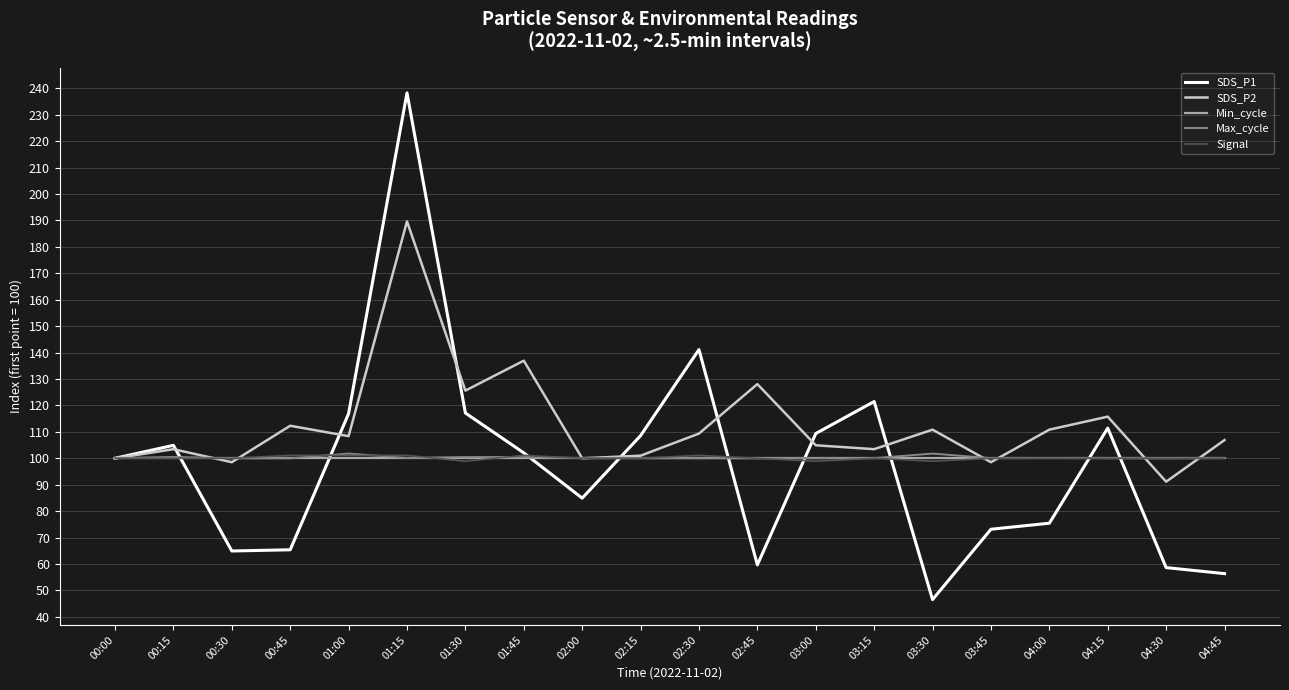

Which category has the lowest value across all series?

03:30